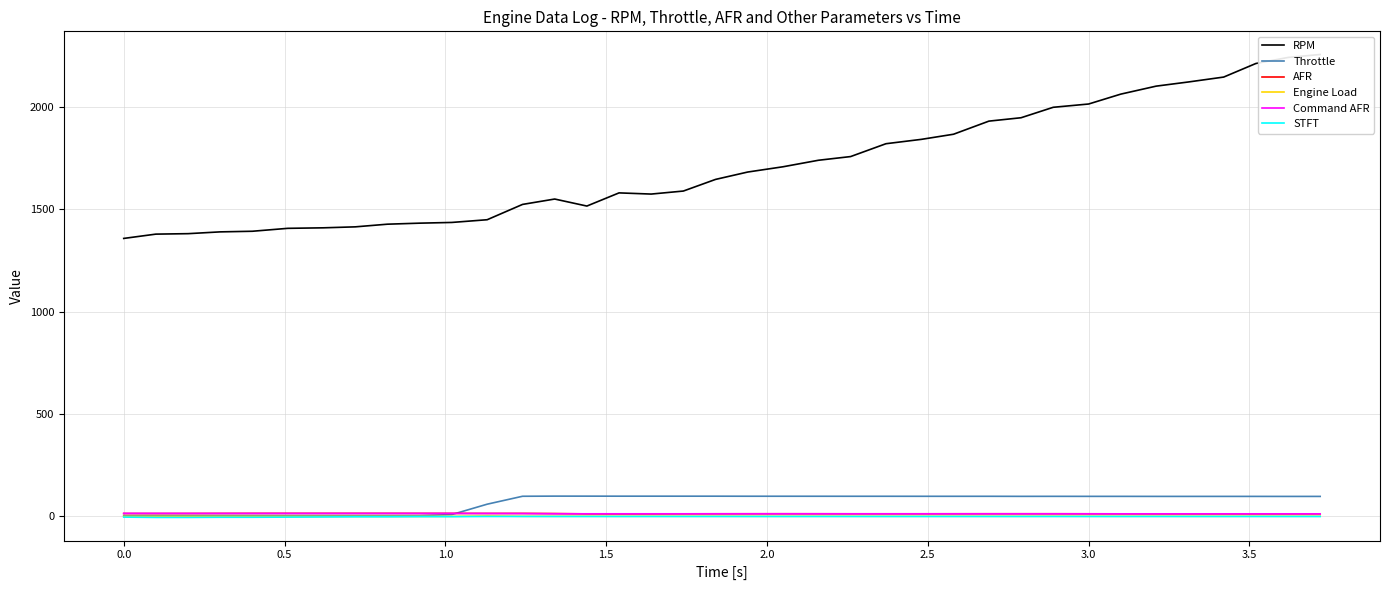

What is the greatest value displayed?

2254.8